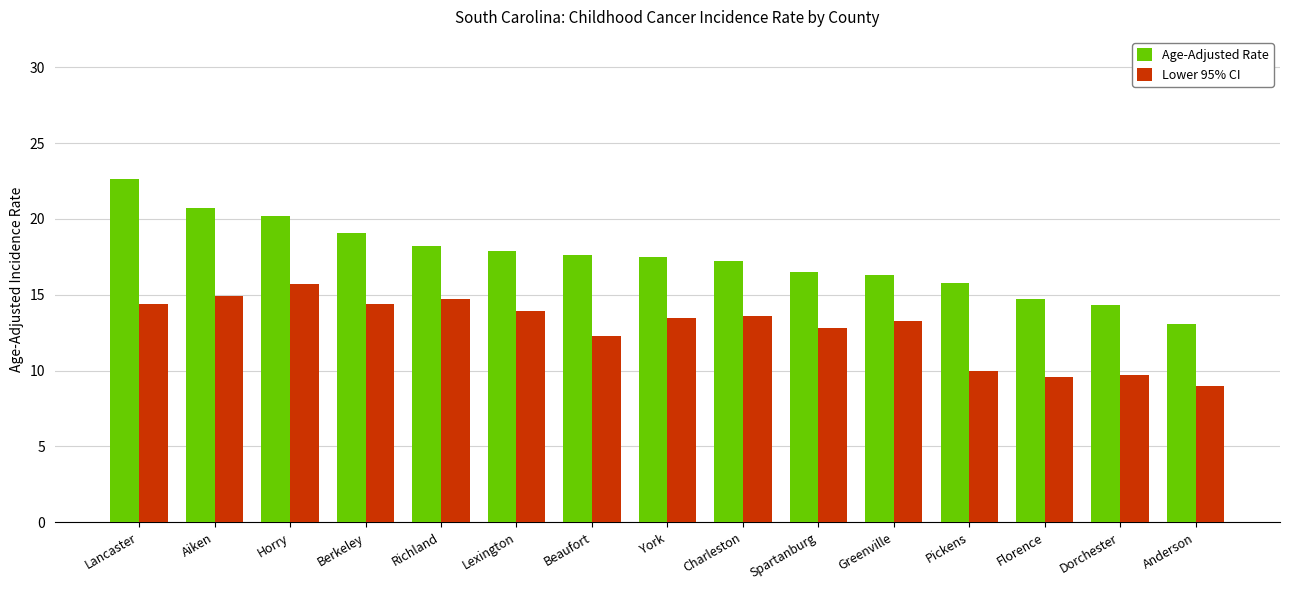

What are all the series names shown in the legend?

Age-Adjusted Rate, Lower 95% CI